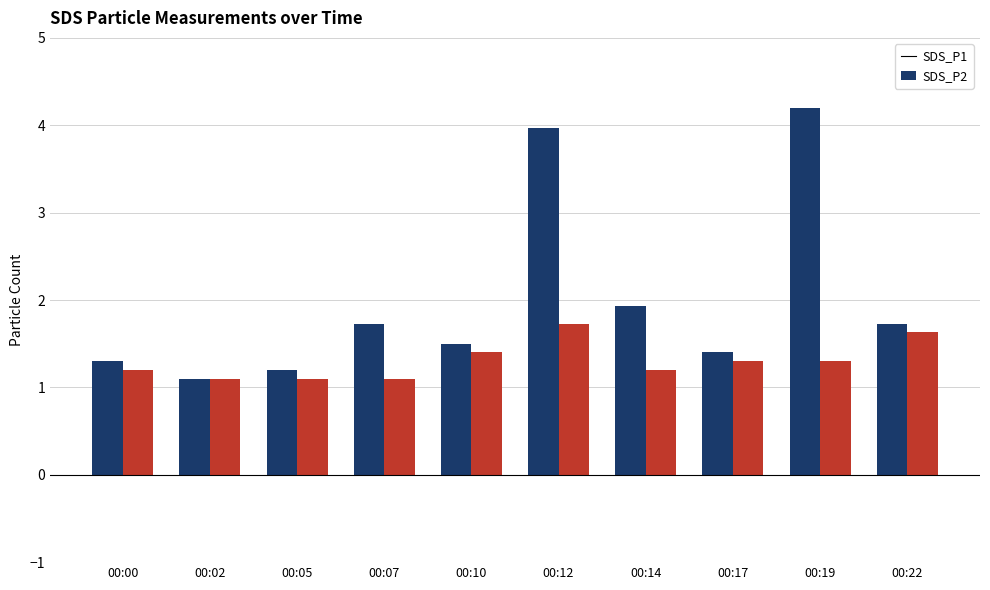

How many SDS_P2 values are between 1 and 2?

10